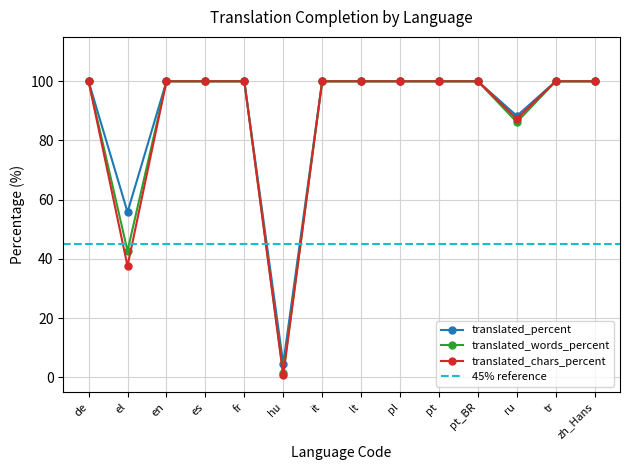

Is the value of translated_percent at pt greater than the value of translated_chars_percent at fr?

No